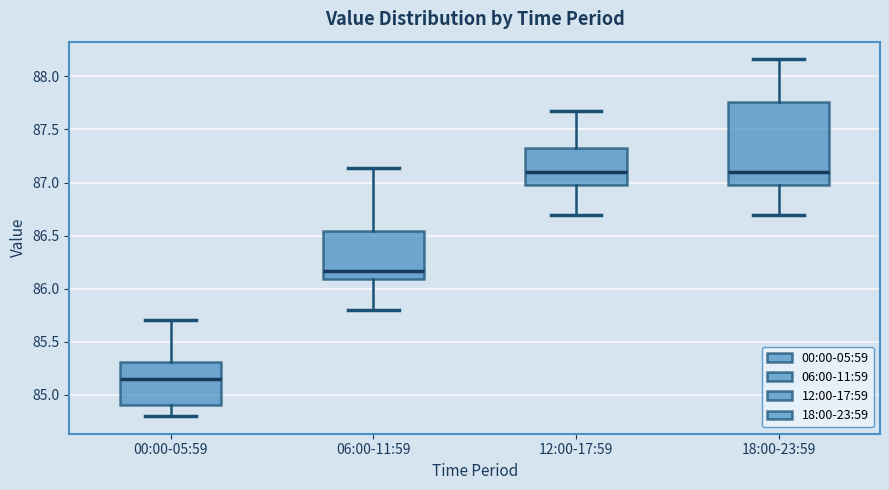

Reading left to right, transcribe this box plot: for each box, give where its median line is, the range the box spans, and where its two whiskers end, as read against the y-axis. The values are not printed on the chart, so give them approximately, as read against the axis.

00:00-05:59: median 85.15, box 84.90 to 85.30, whiskers 84.80 to 85.70
06:00-11:59: median 86.15, box 86.10 to 86.55, whiskers 85.80 to 87.15
12:00-17:59: median 87.10, box 87.00 to 87.35, whiskers 86.70 to 87.65
18:00-23:59: median 87.10, box 87.00 to 87.75, whiskers 86.70 to 88.15